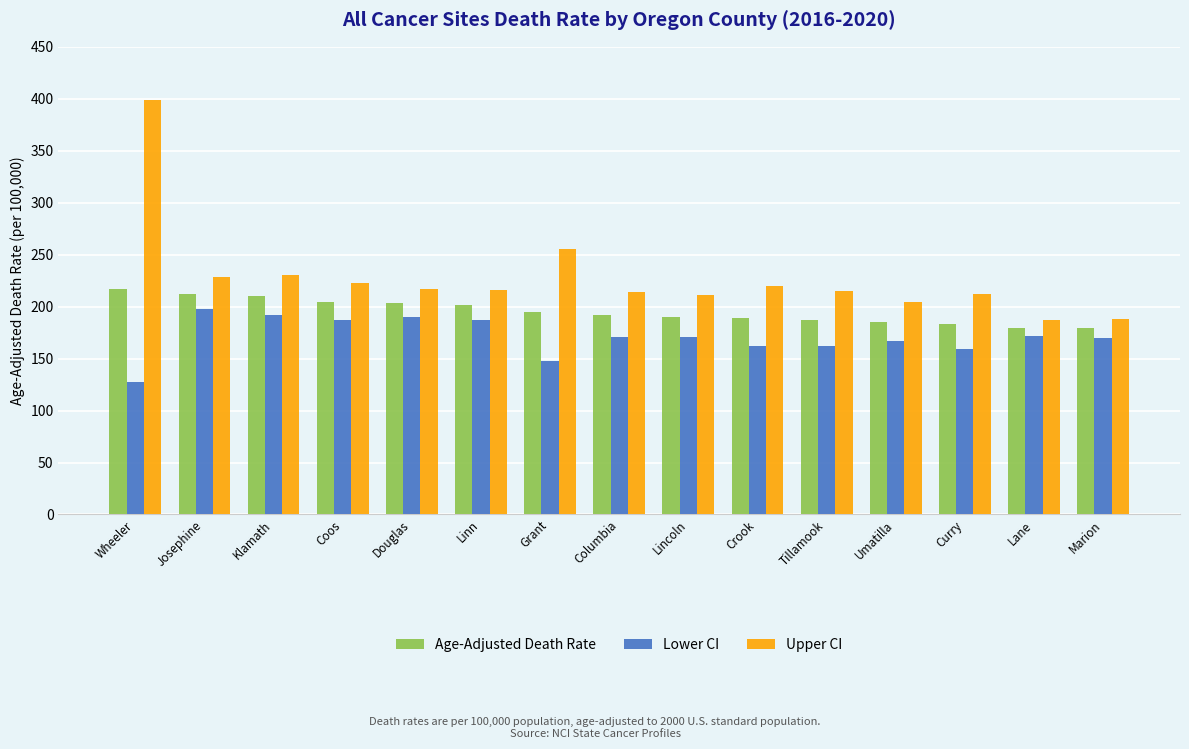

What is the sum of the Lower CI values at Curry and Lane?

330.7